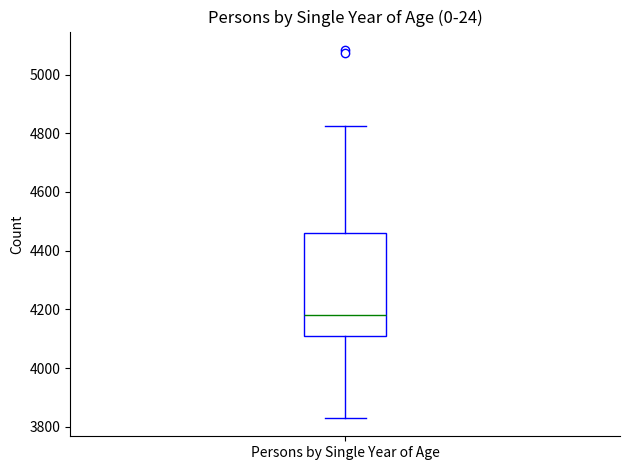

Where does the upper whisker of the box for Persons by Single Year of Age end on the y-axis? The values are not printed on the chart, so give them approximately, as read against the axis.

4820